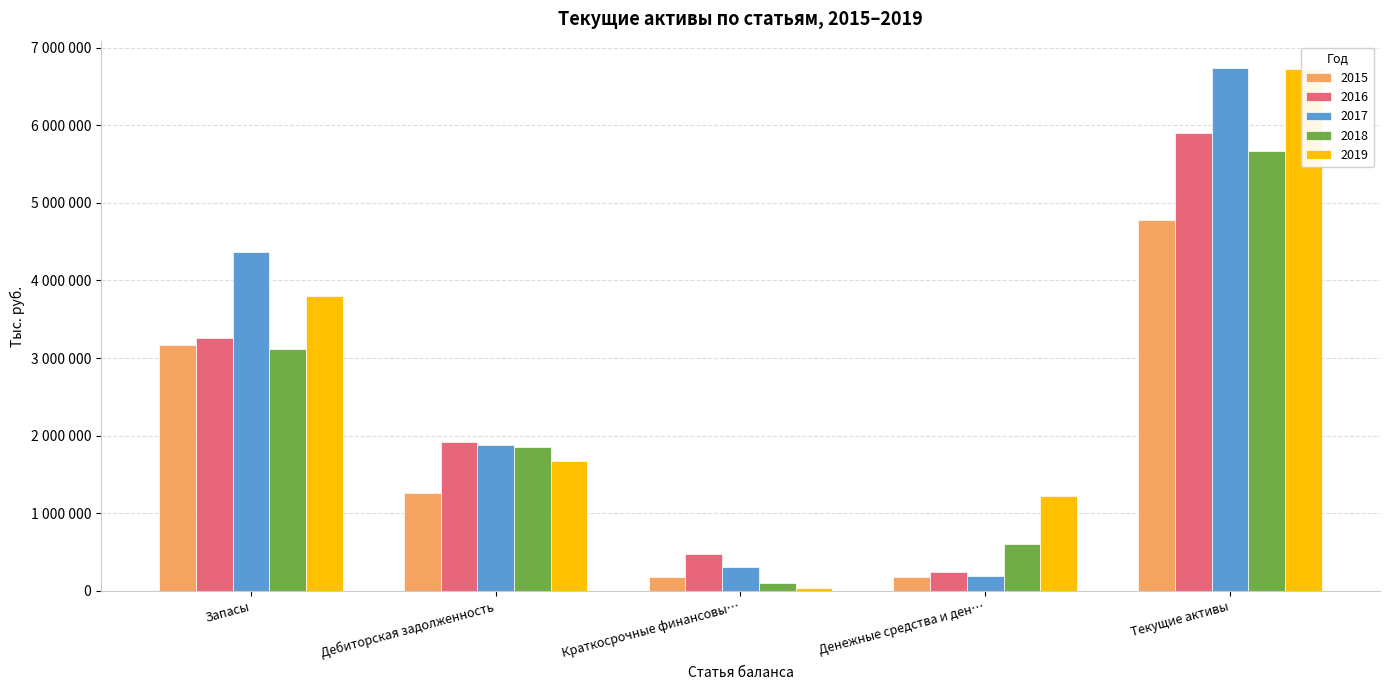

How many bars are there in total?

25